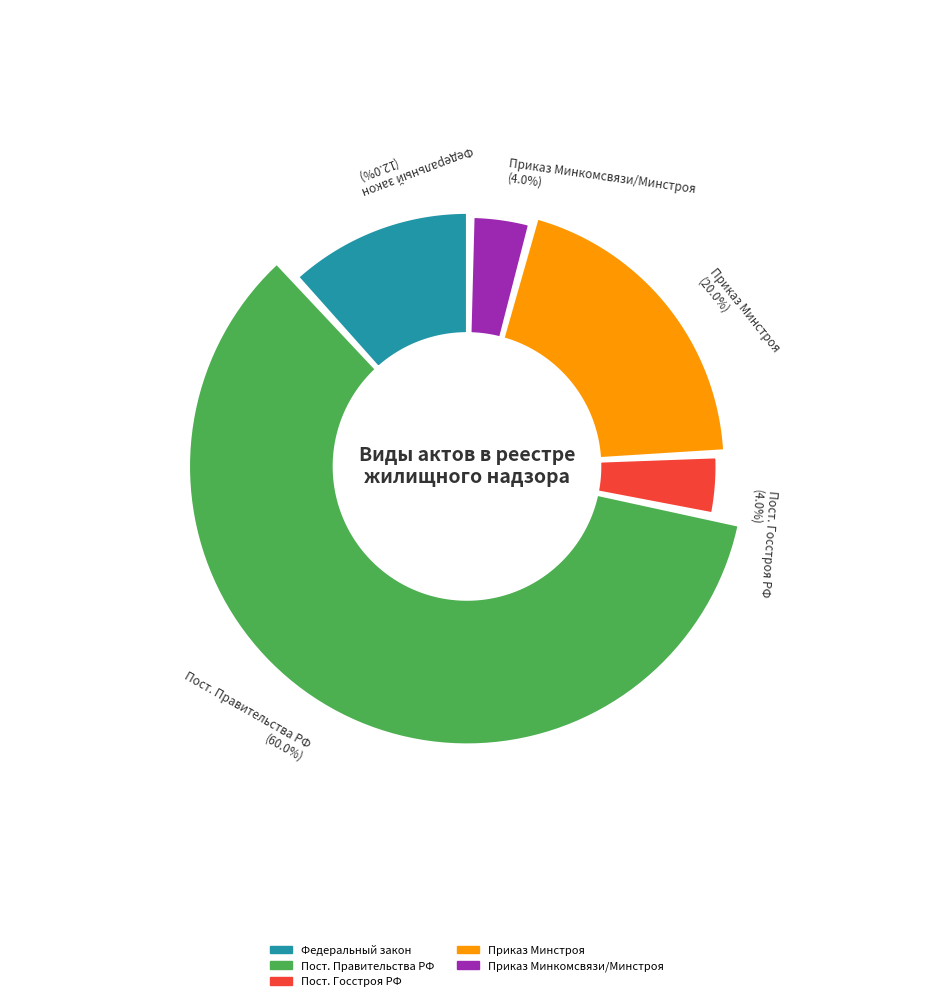

How many slices are in this pie chart?

5